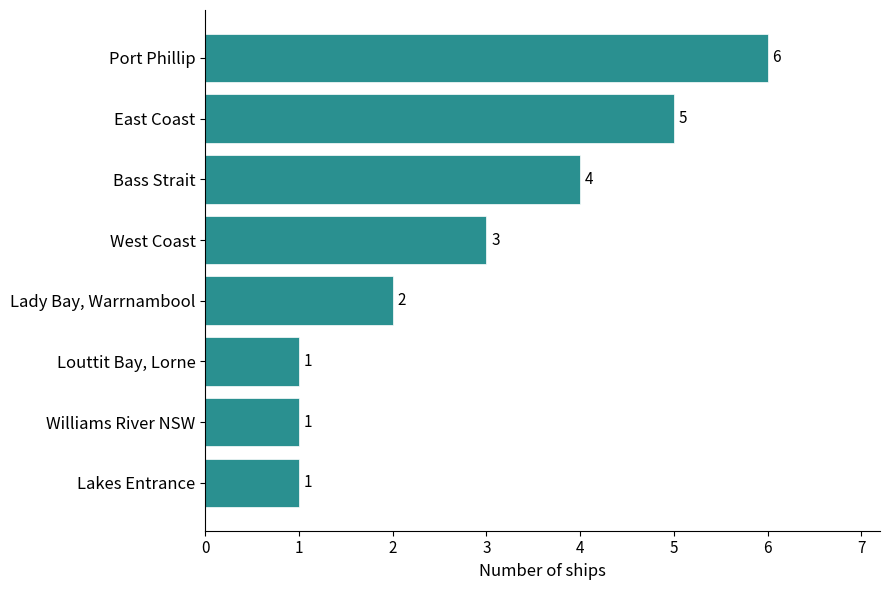

What is the average value?

3